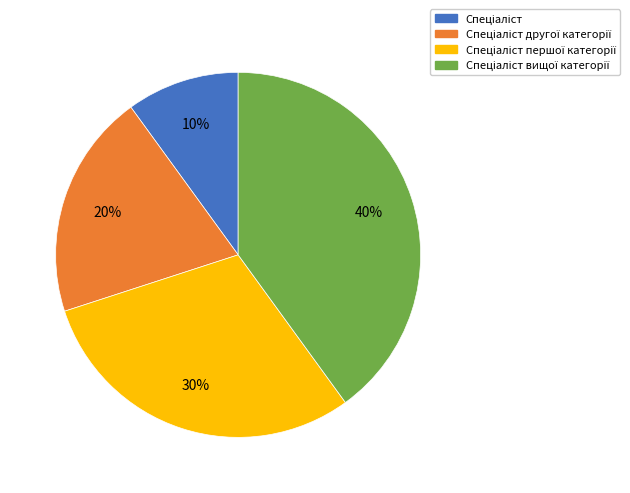

Is there a majority slice in this chart?

No